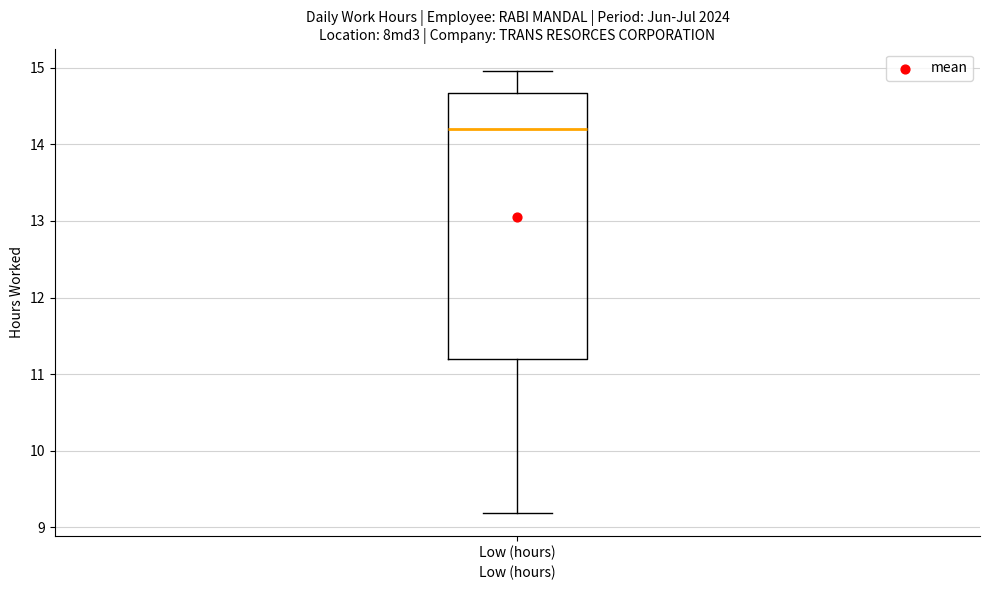

Transcribe this box plot: give where the median line is, the range the box spans, and where the two whiskers end, as read against the y-axis. The values are not printed on the chart, so give them approximately, as read against the axis.

median 14.2, box 11.2 to 14.7, whiskers 9.2 to 15.0